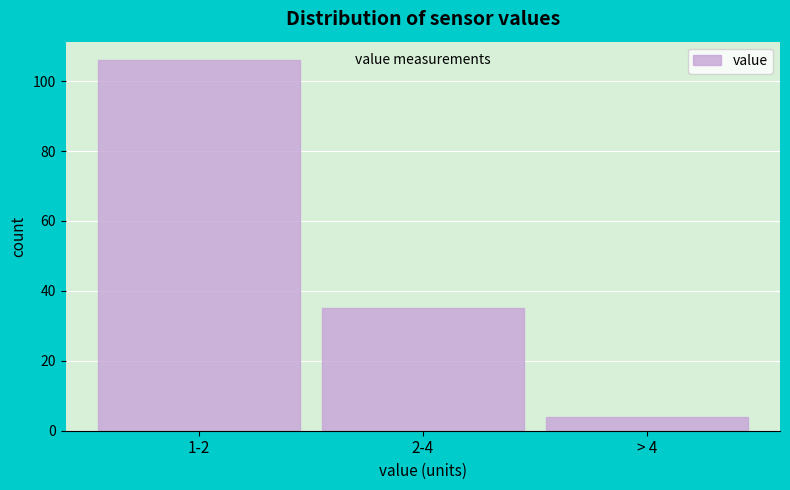

Reading right to left, what are all the values shown in this chart?

> 4=4	2-4=35	1-2=106